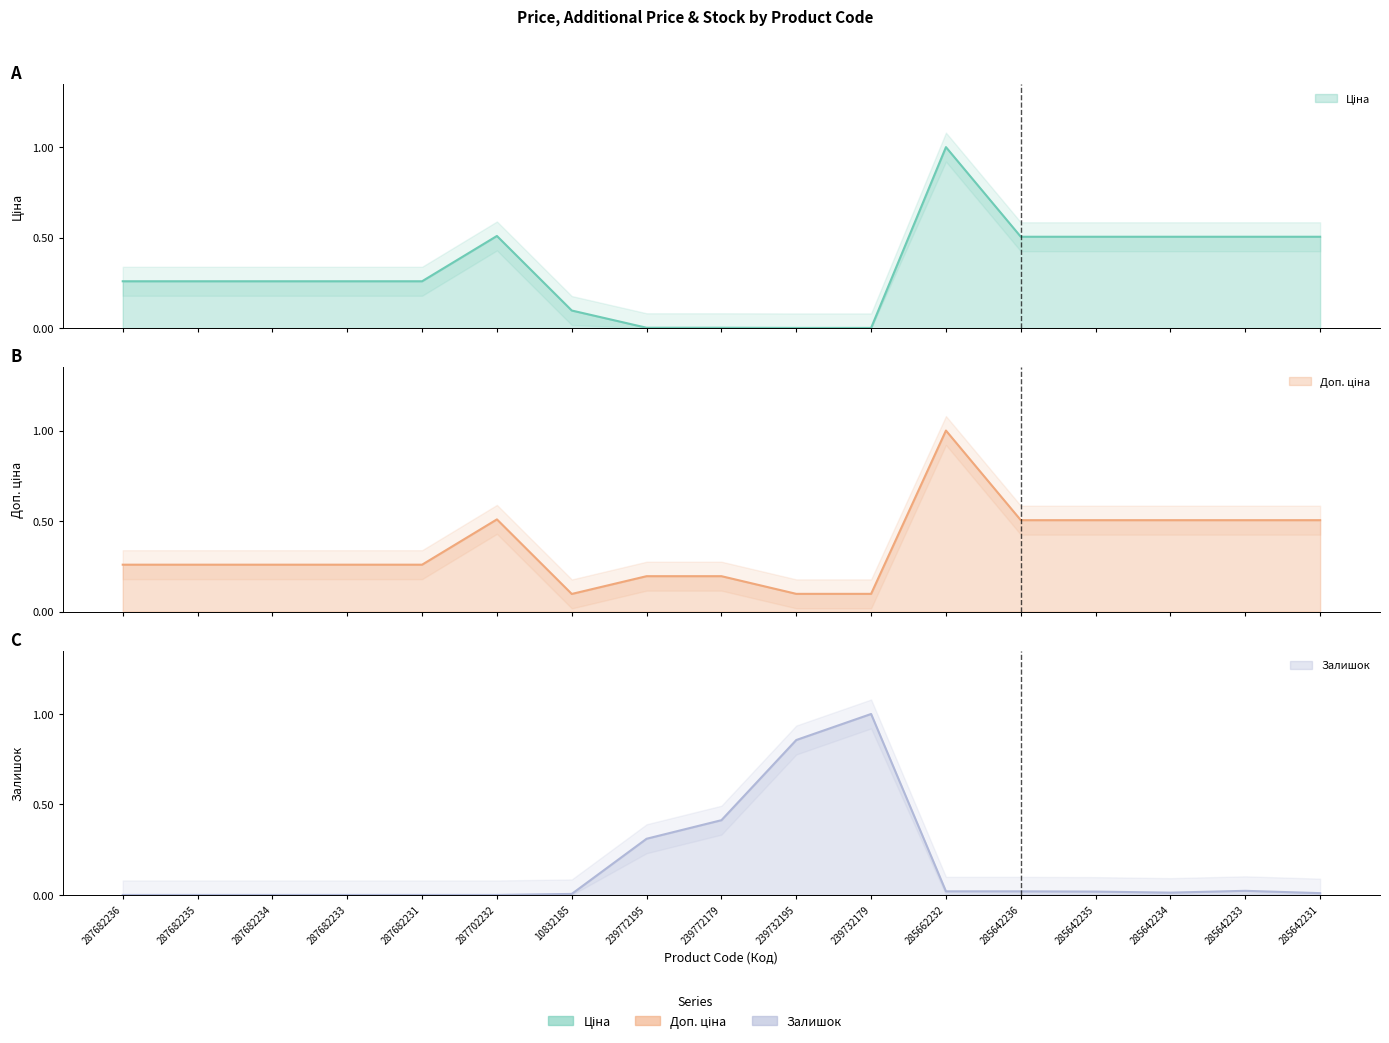

True or false: Ціна has more than 0 interior local peaks.

True